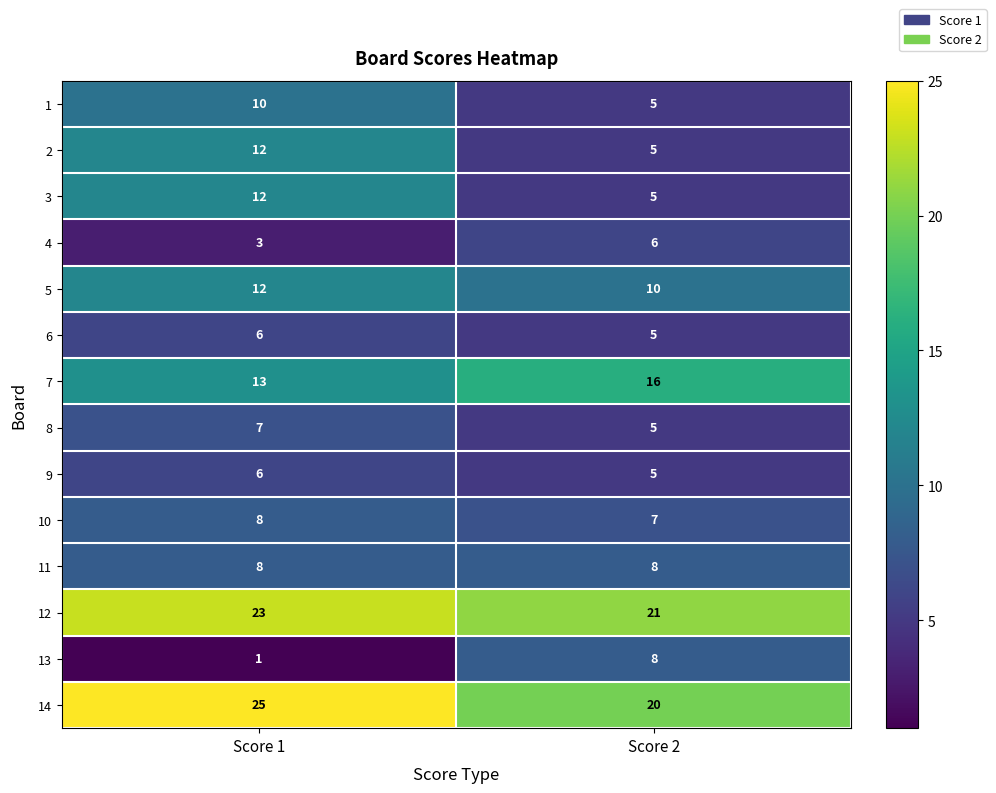

Reading left to right, transcribe all the data shown in this chart.

1: Score 1=10	Score 2=5
2: Score 1=12	Score 2=5
3: Score 1=12	Score 2=5
4: Score 1=3	Score 2=6
5: Score 1=12	Score 2=10
6: Score 1=6	Score 2=5
7: Score 1=13	Score 2=16
8: Score 1=7	Score 2=5
9: Score 1=6	Score 2=5
10: Score 1=8	Score 2=7
11: Score 1=8	Score 2=8
12: Score 1=23	Score 2=21
13: Score 1=1	Score 2=8
14: Score 1=25	Score 2=20